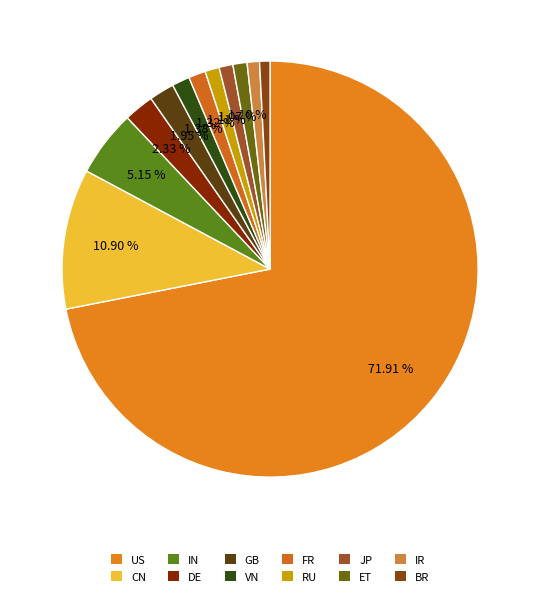

Does US account for over 50% of the chart?

Yes